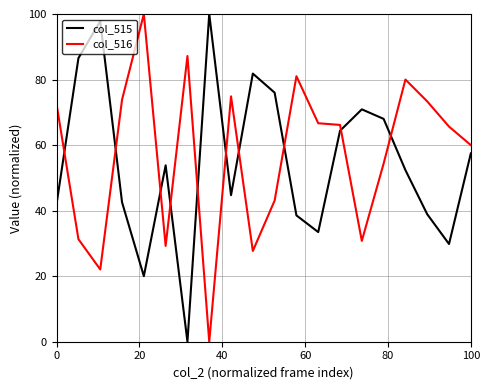

What is the sum of all col_515 values?

1099.3